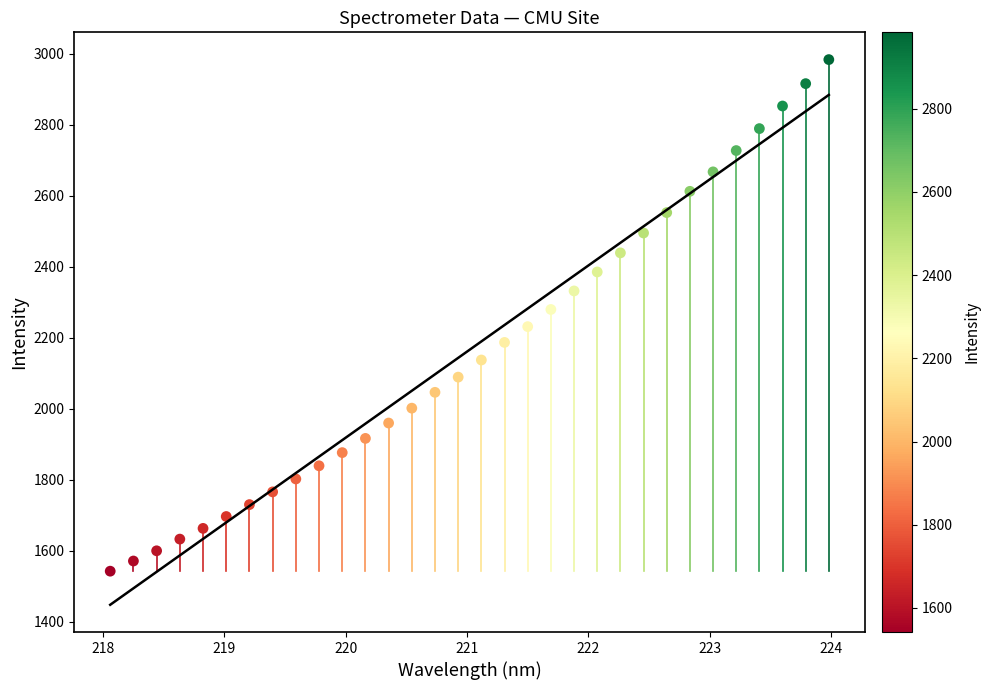

What is the range of X values (max minus min)?

5.9